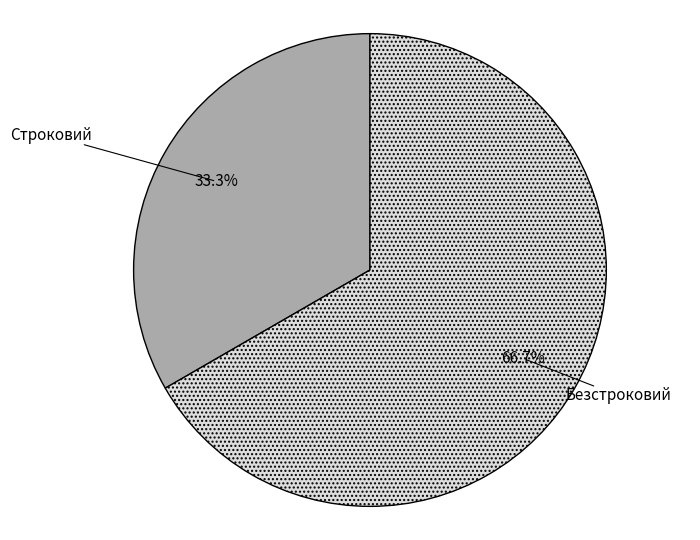

Rank the categories by value from lowest to highest.

Строковий, Безстроковий